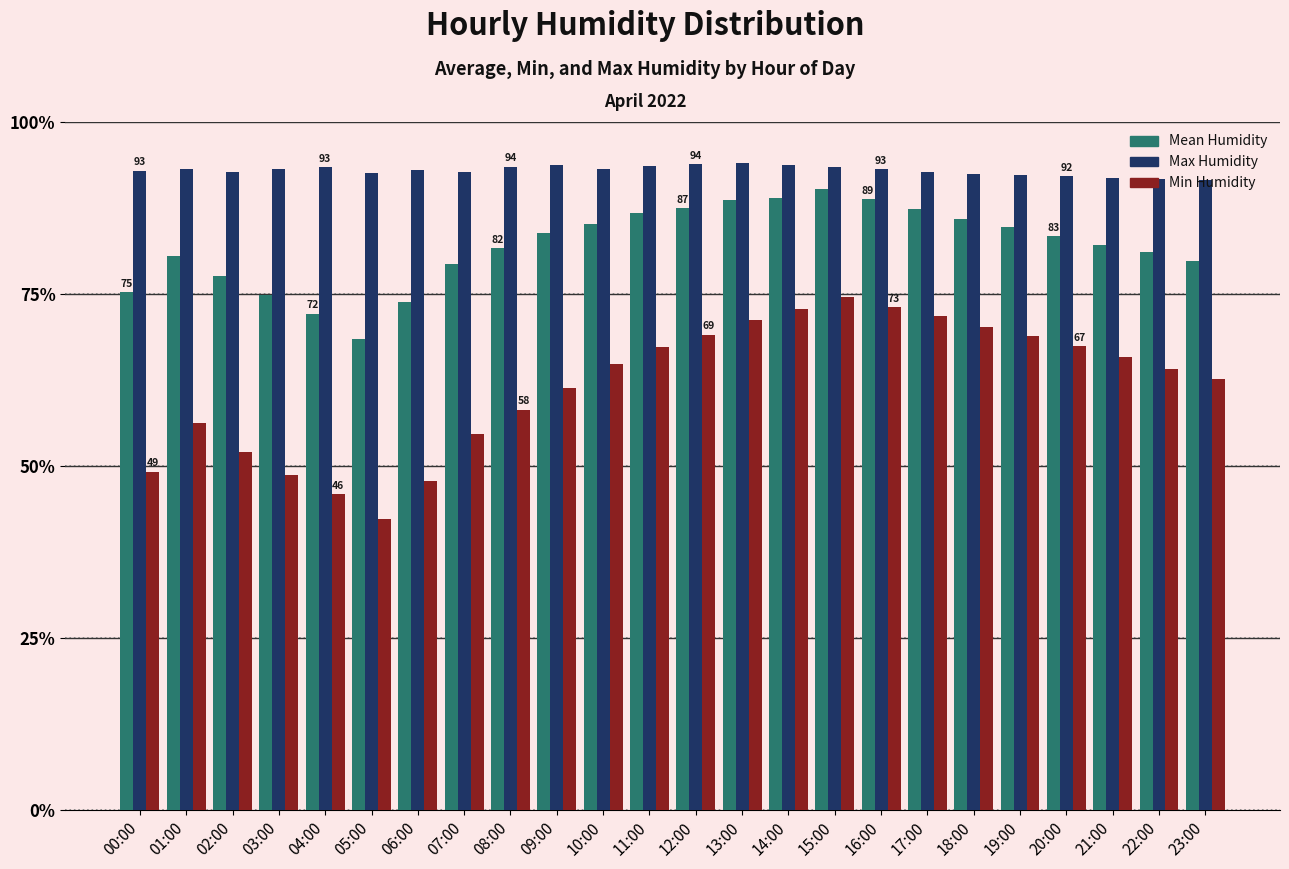

What is the label of the 18th bar from the right?

06:00